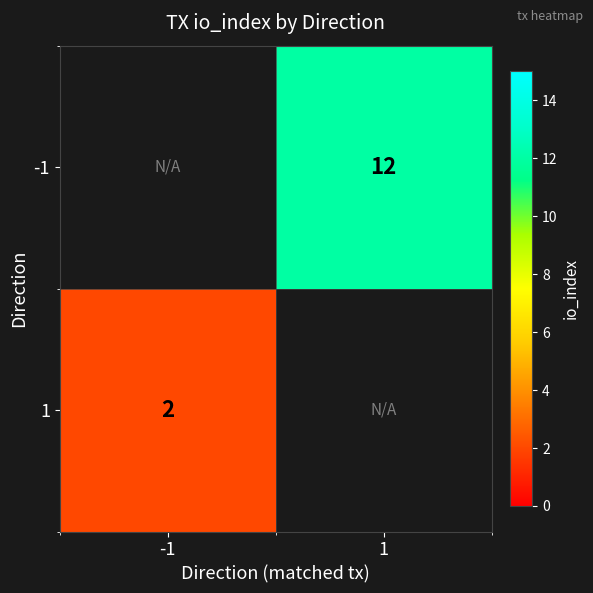

Which category has the highest value across all series?

1